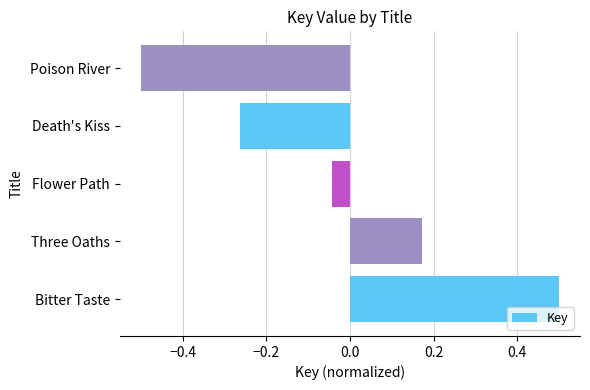

Which label corresponds to the largest value in the chart?

Bitter Taste